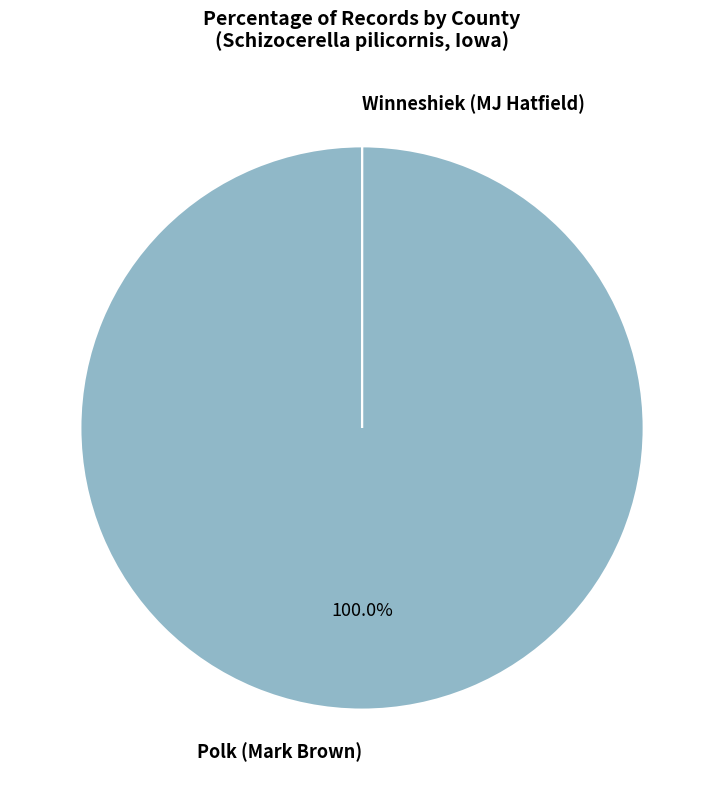

Which slice represents more than half of the pie?

Polk (Mark Brown)